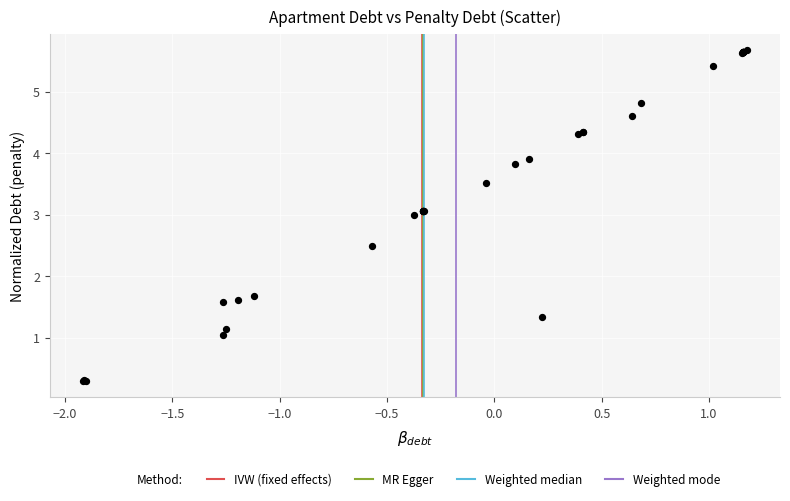

What Y value in the scatter plot is closest to 2?

1.7